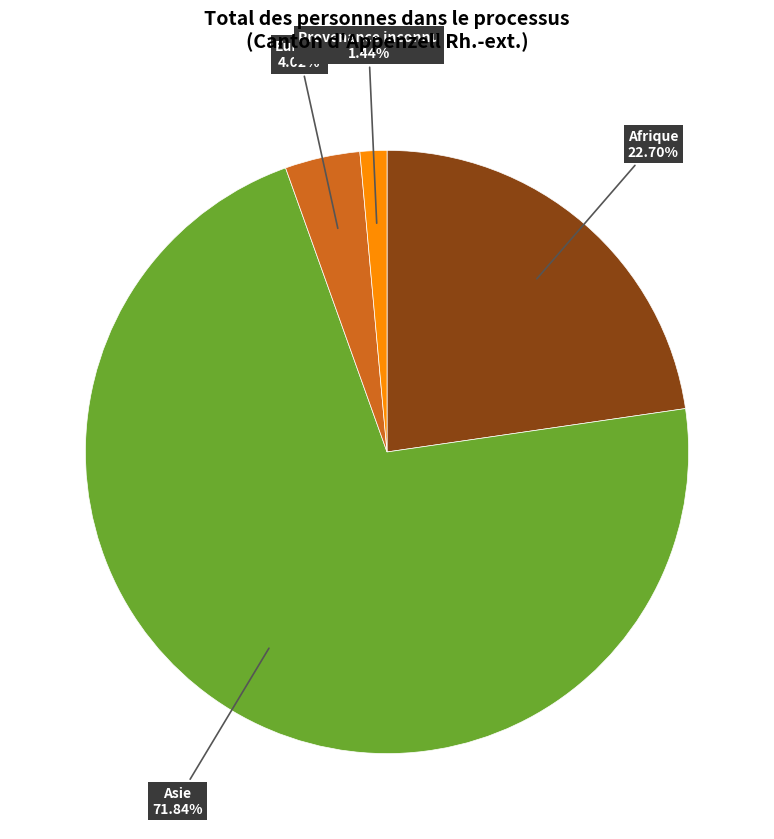

Does any single category account for the majority?

Yes